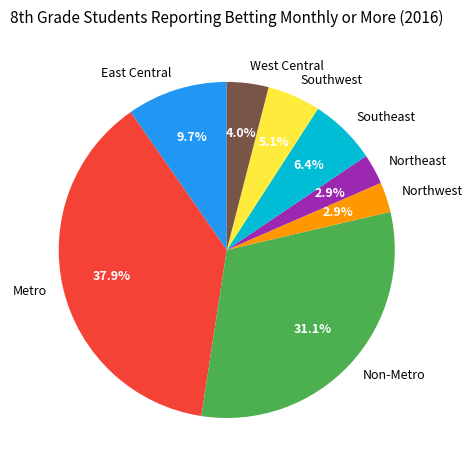

Which slice is the largest?

Metro